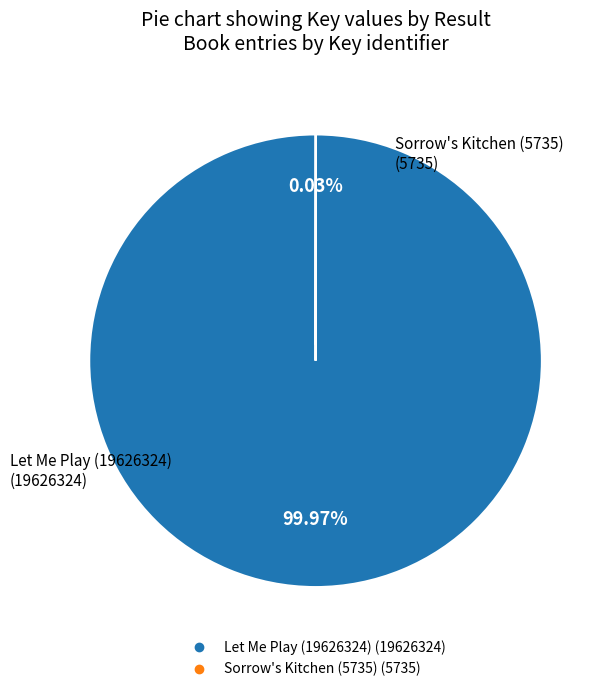

What is the majority slice?

Let Me Play (19626324)